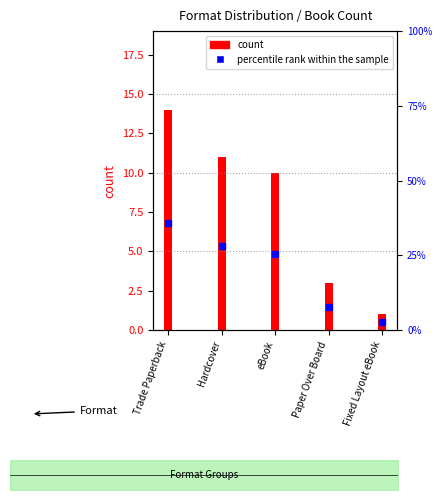

Which has a higher value, Trade Paperback or eBook?

Trade Paperback